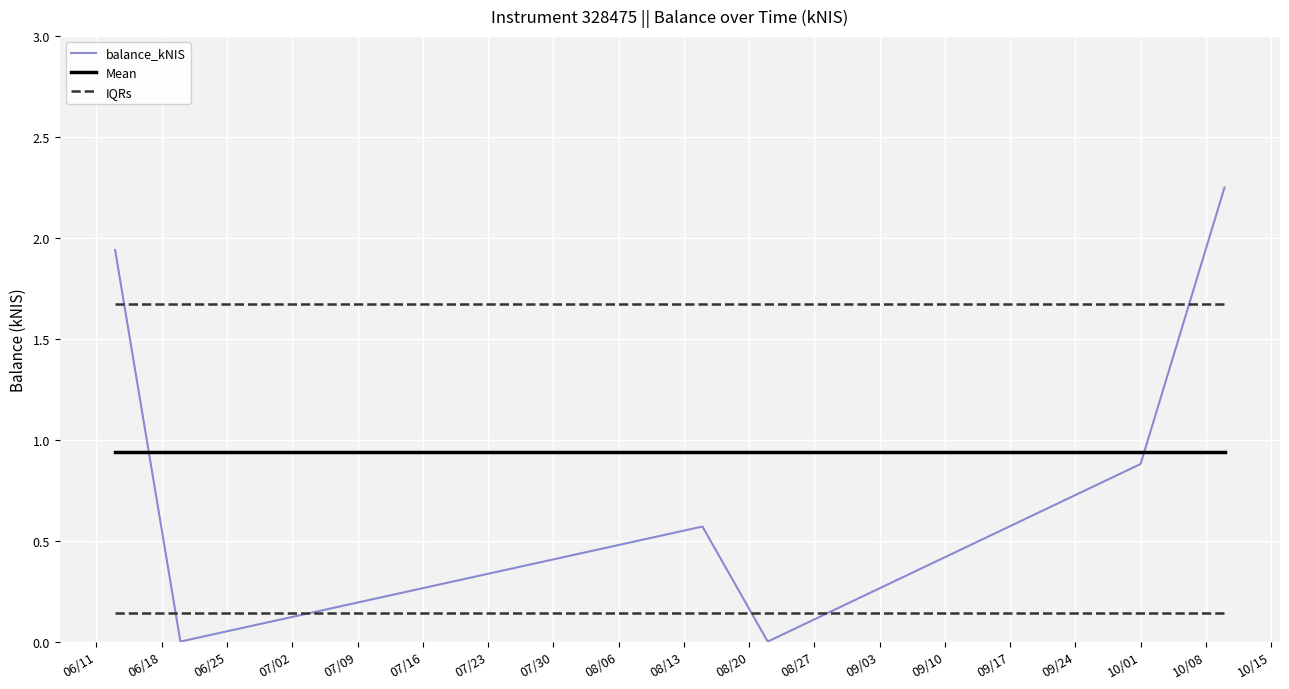

After their last crossing, which series has the higher values: balance_kNIS or IQRs?

balance_kNIS